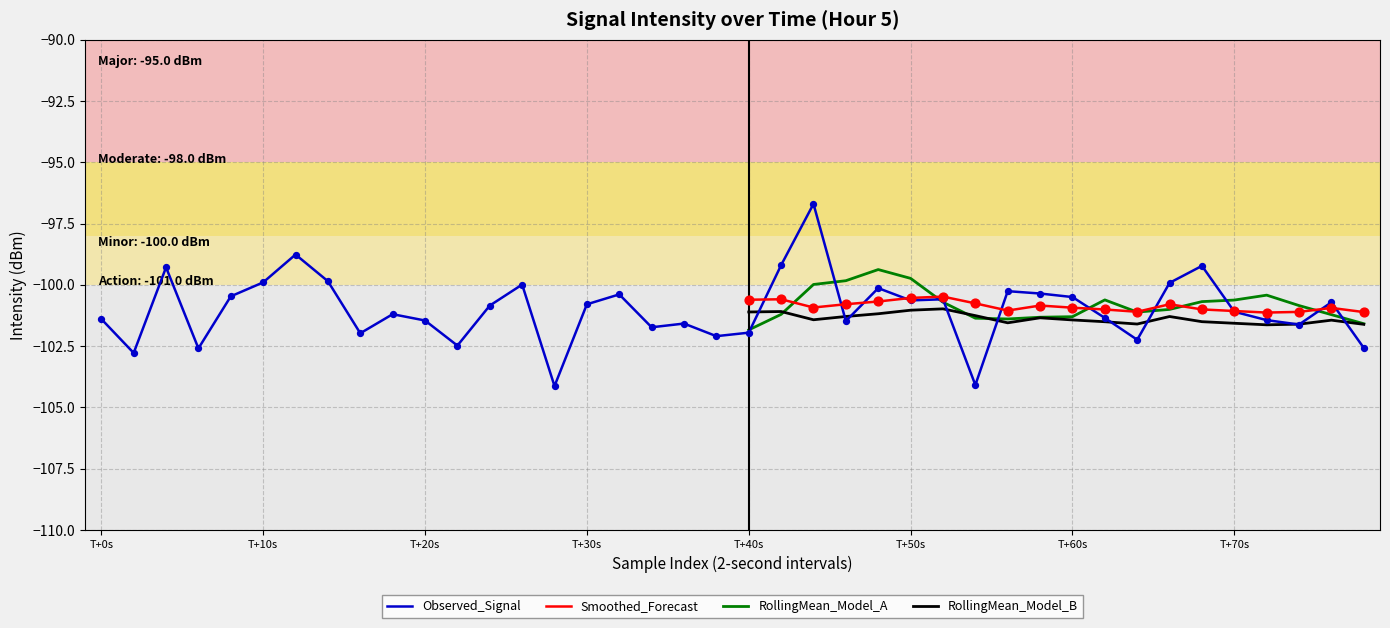

Between 17 and 9, which is larger?

9